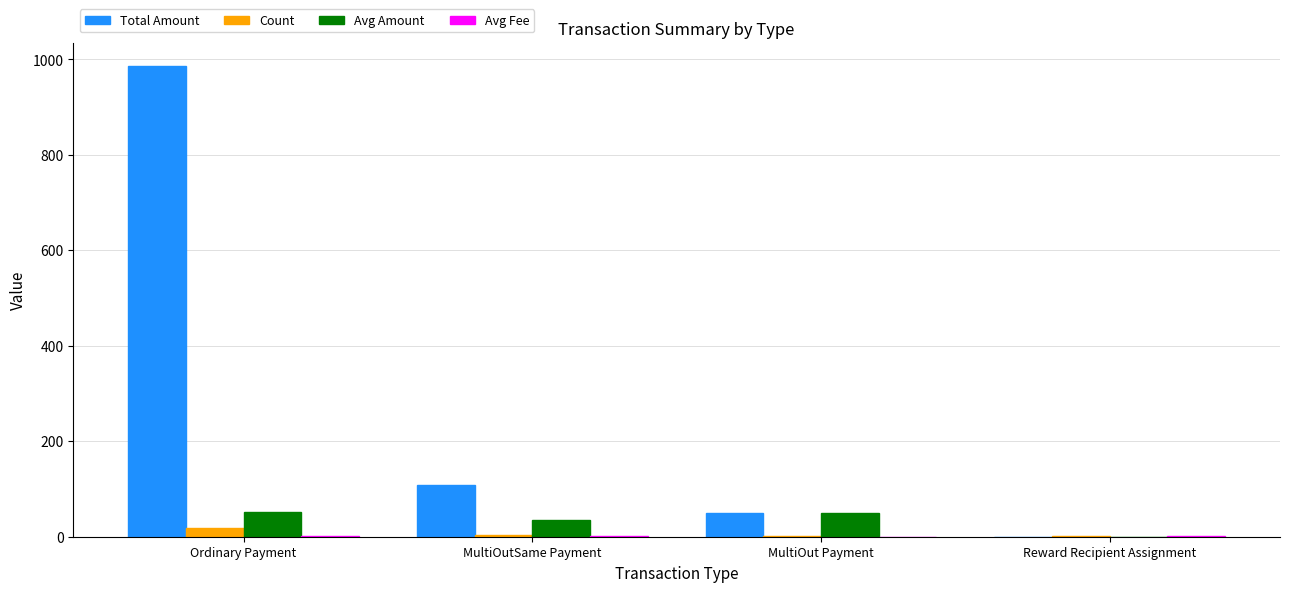

True or false: Total Amount has a value of 985.8 at Ordinary Payment.

True